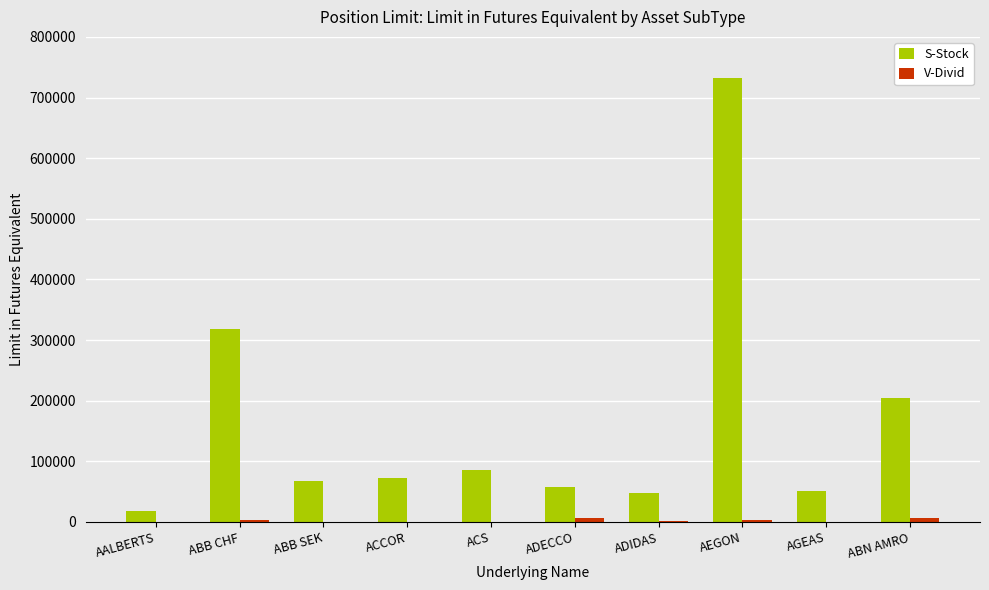

Which series changed the most between AALBERTS and ABN AMRO?

S-Stock